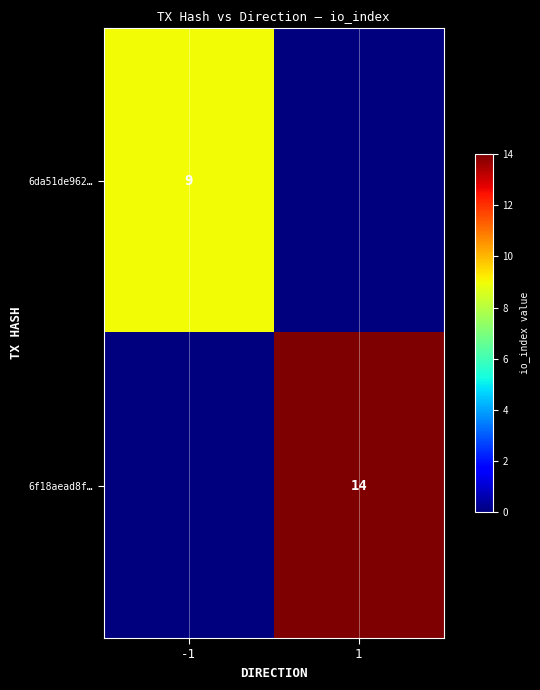

Is it true that 6f18aead8f… equals 24 at 1?

False